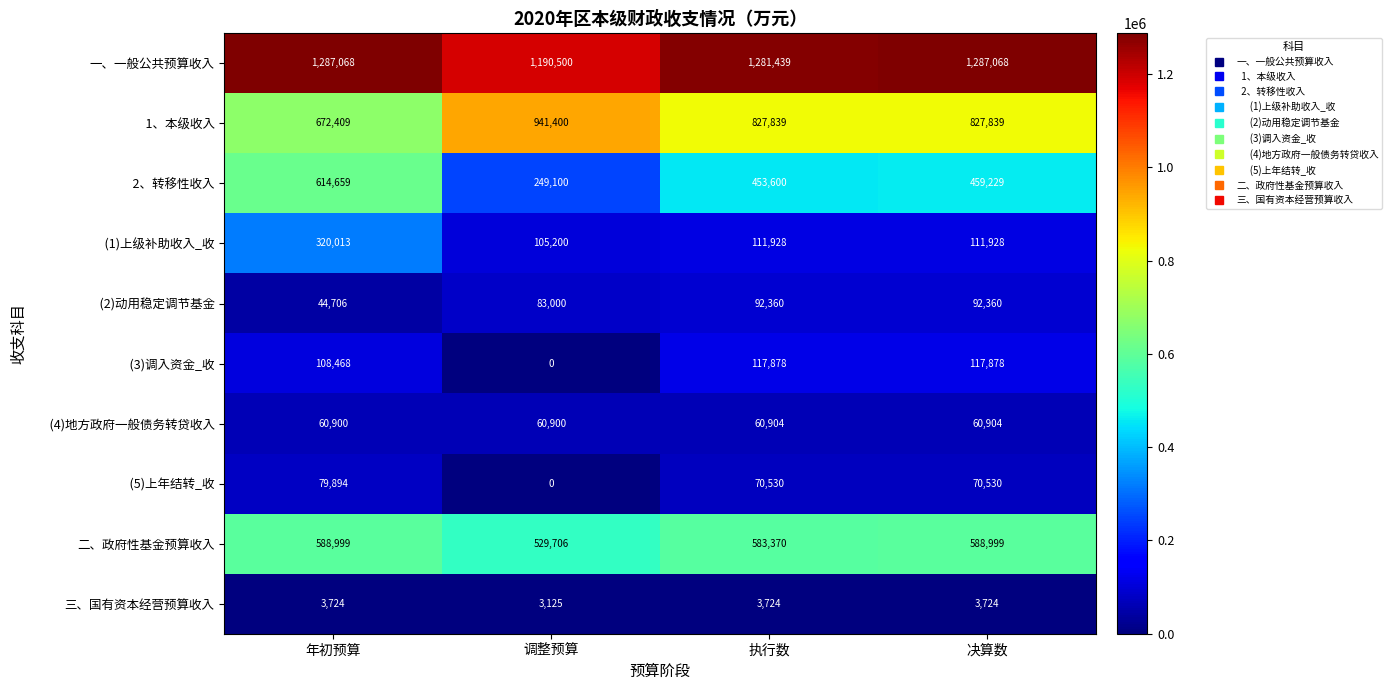

The value of 二、政府性基金预算收入 at 年初预算 is 588999. True or false?

True